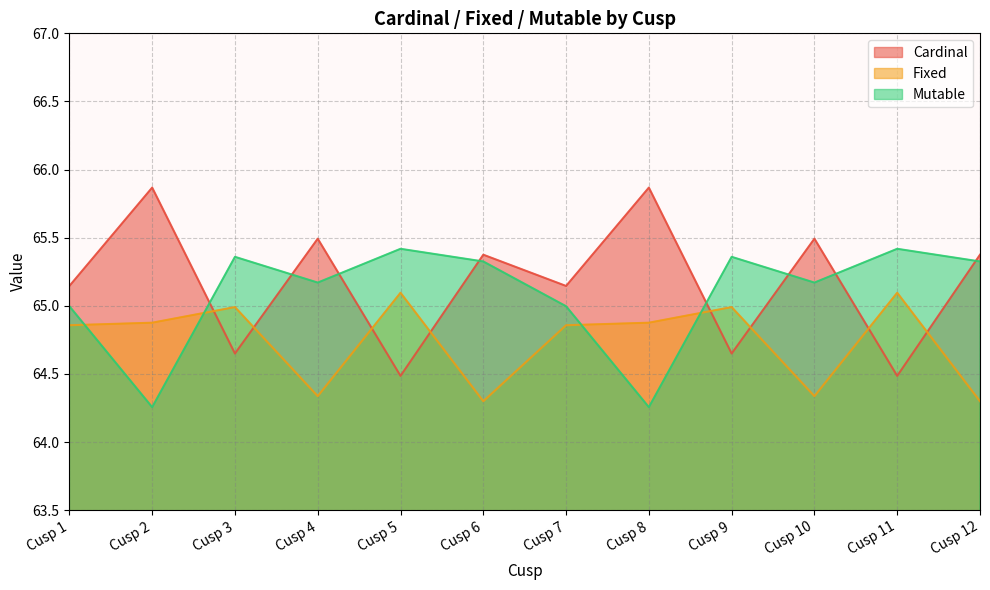

Rank the series at Cusp 6 from highest to lowest value.

Cardinal, Mutable, Fixed